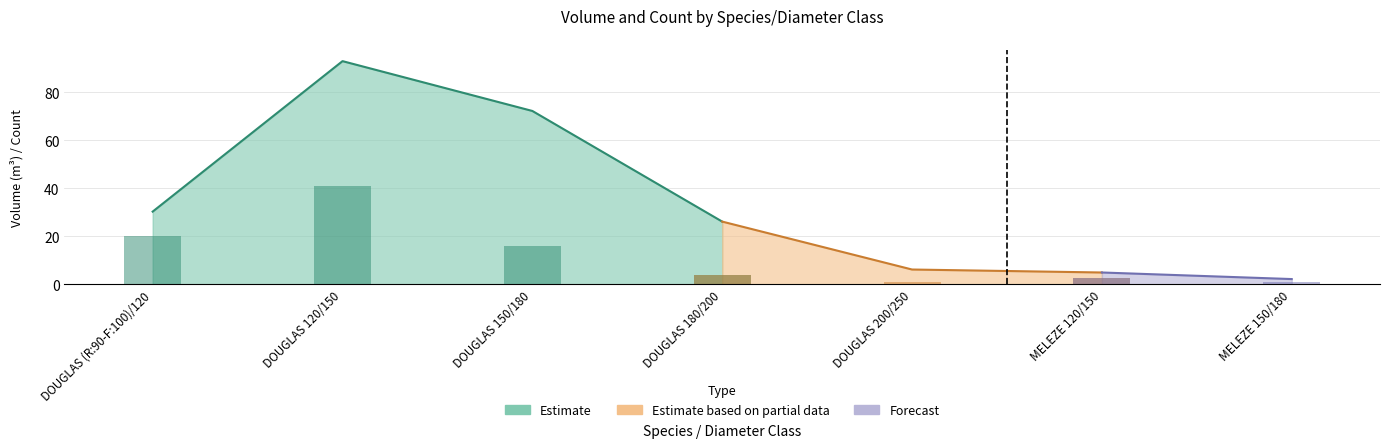

At which category does the chart reach its minimum across all series?

MELEZE 150/180